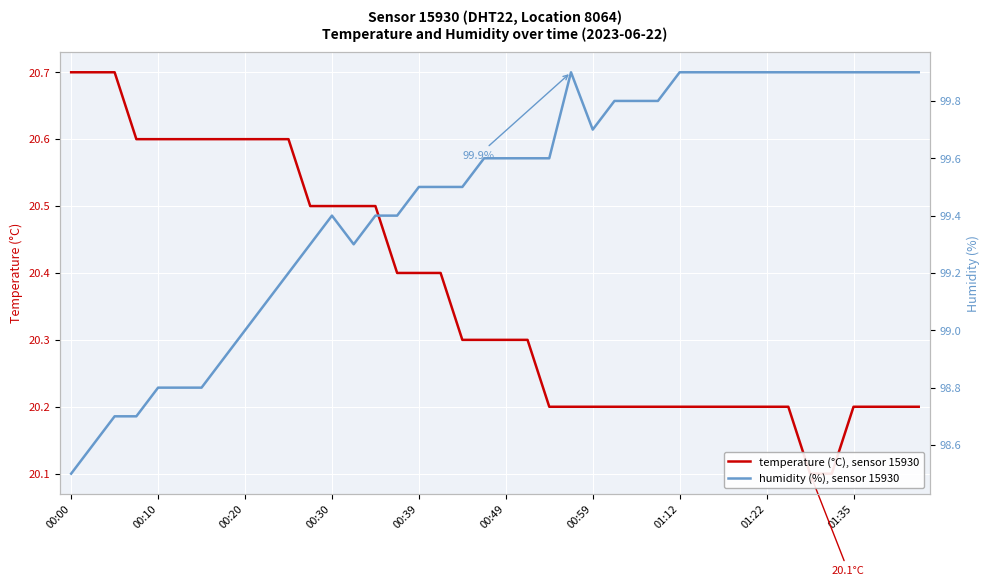

Reading left to right, transcribe all the data shown in this chart.

temperature (°C), sensor 15930: 20.7	20.7	20.7	20.6	20.6	20.6	20.6	20.6	20.6	20.6	20.6	20.5	20.5	20.5	20.5	20.4	20.4	20.4	20.3	20.3	20.3	20.3	20.2	20.2	20.2	20.2	20.2	20.2	20.2	20.2	20.2	20.2	20.2	20.2	20.1	20.1	20.2	20.2	20.2	20.2
humidity (%), sensor 15930: 98.5	98.6	98.7	98.7	98.8	98.8	98.8	98.9	99.0	99.1	99.2	99.3	99.4	99.3	99.4	99.4	99.5	99.5	99.5	99.6	99.6	99.6	99.6	99.9	99.7	99.8	99.8	99.8	99.9	99.9	99.9	99.9	99.9	99.9	99.9	99.9	99.9	99.9	99.9	99.9